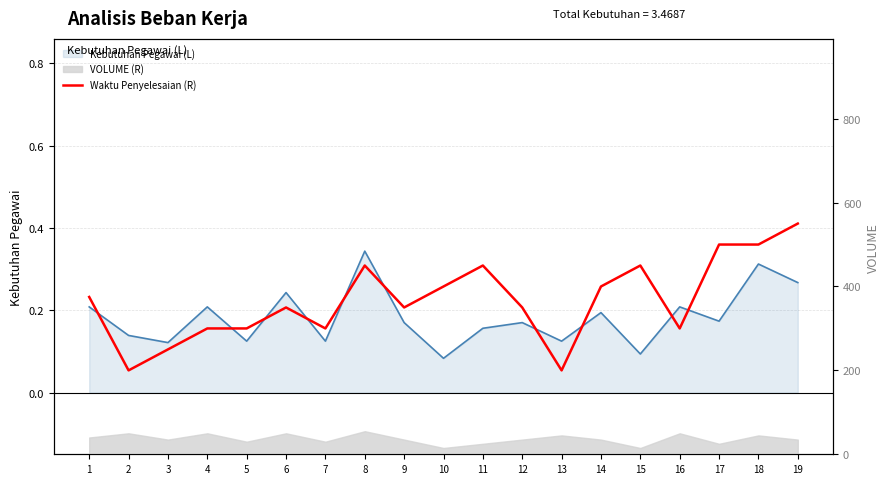

What is the average value?

367